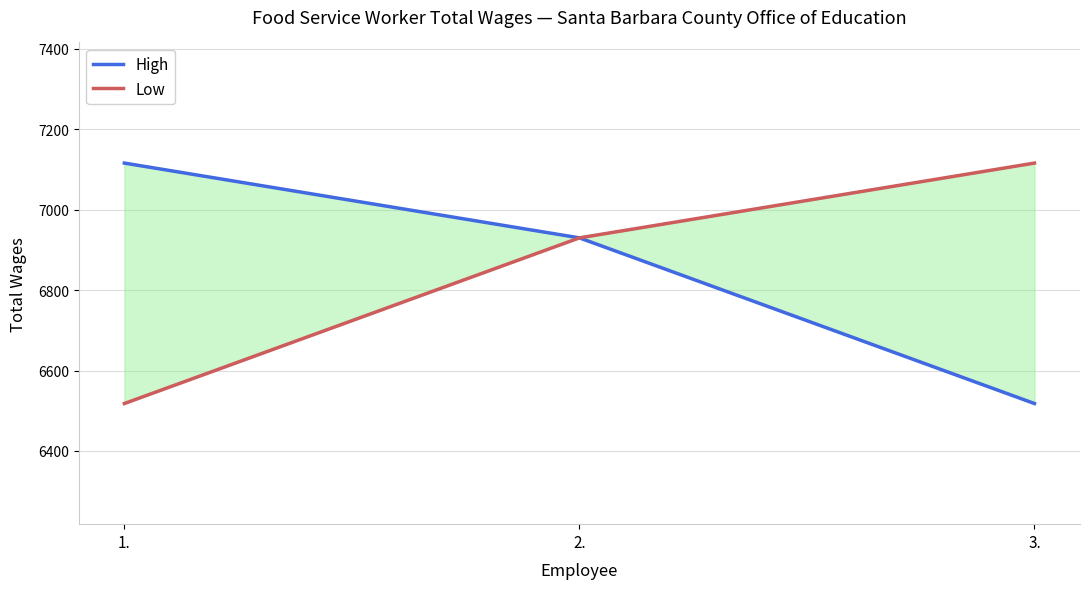

Which has a higher value, 3. or 1.?

1.